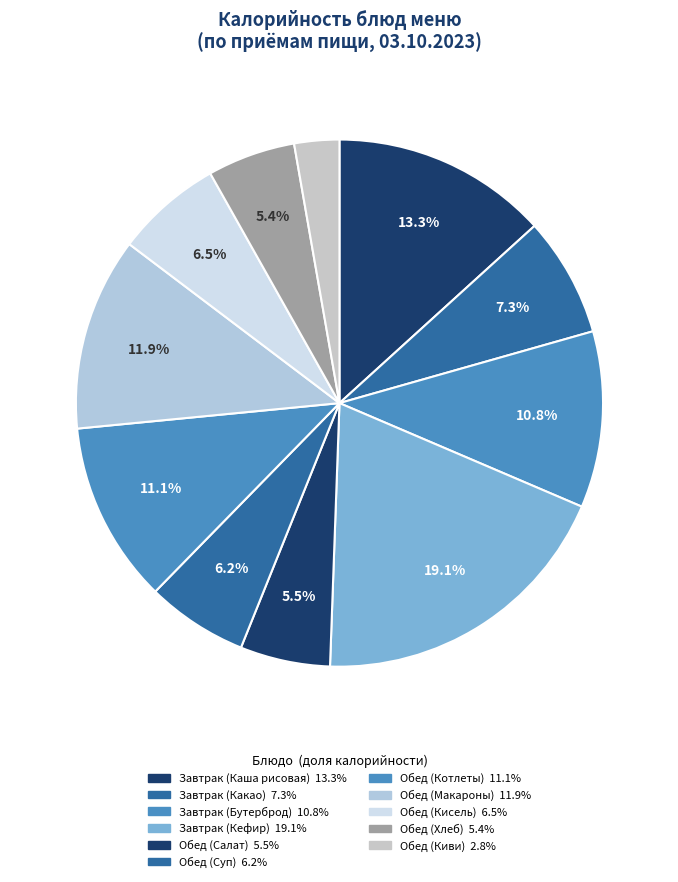

Count the number of slices in the pie.

11